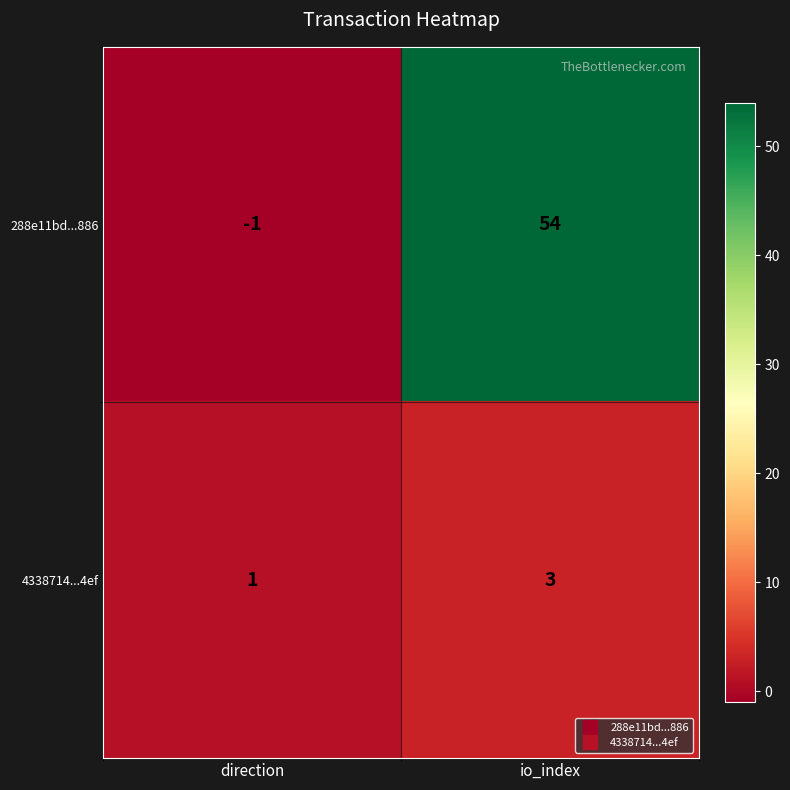

Reading left to right, what are all the values shown in this chart?

288e11bd...886: direction=-1	io_index=54
4338714...4ef: direction=1	io_index=3